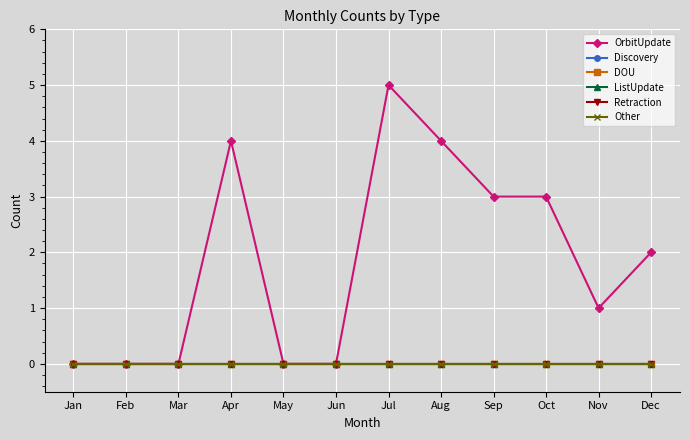

Does the chart have visible grid lines?

Yes